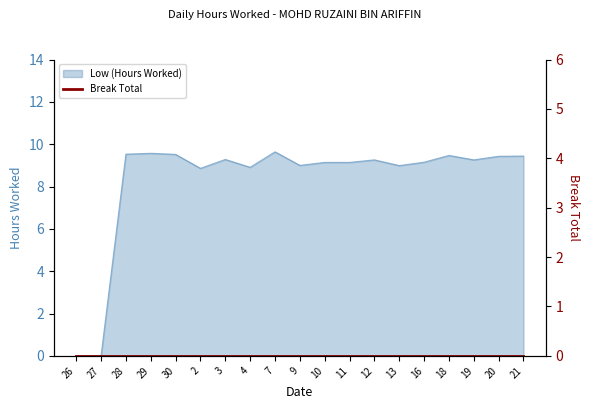

Approximately how many times larger is the value at 7 compared to 20?

1.0